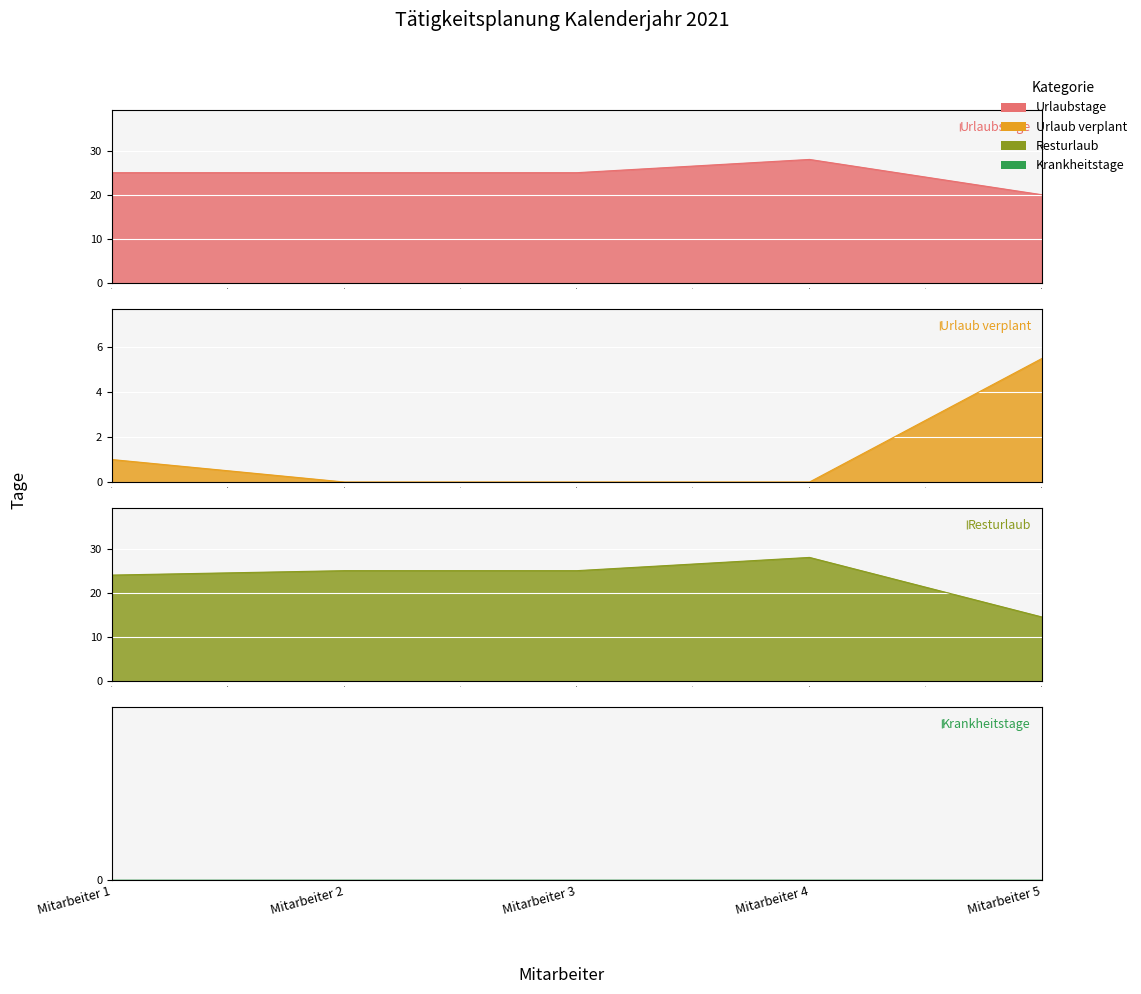

True or false: Urlaub verplant and Resturlaub cross at least once.

False